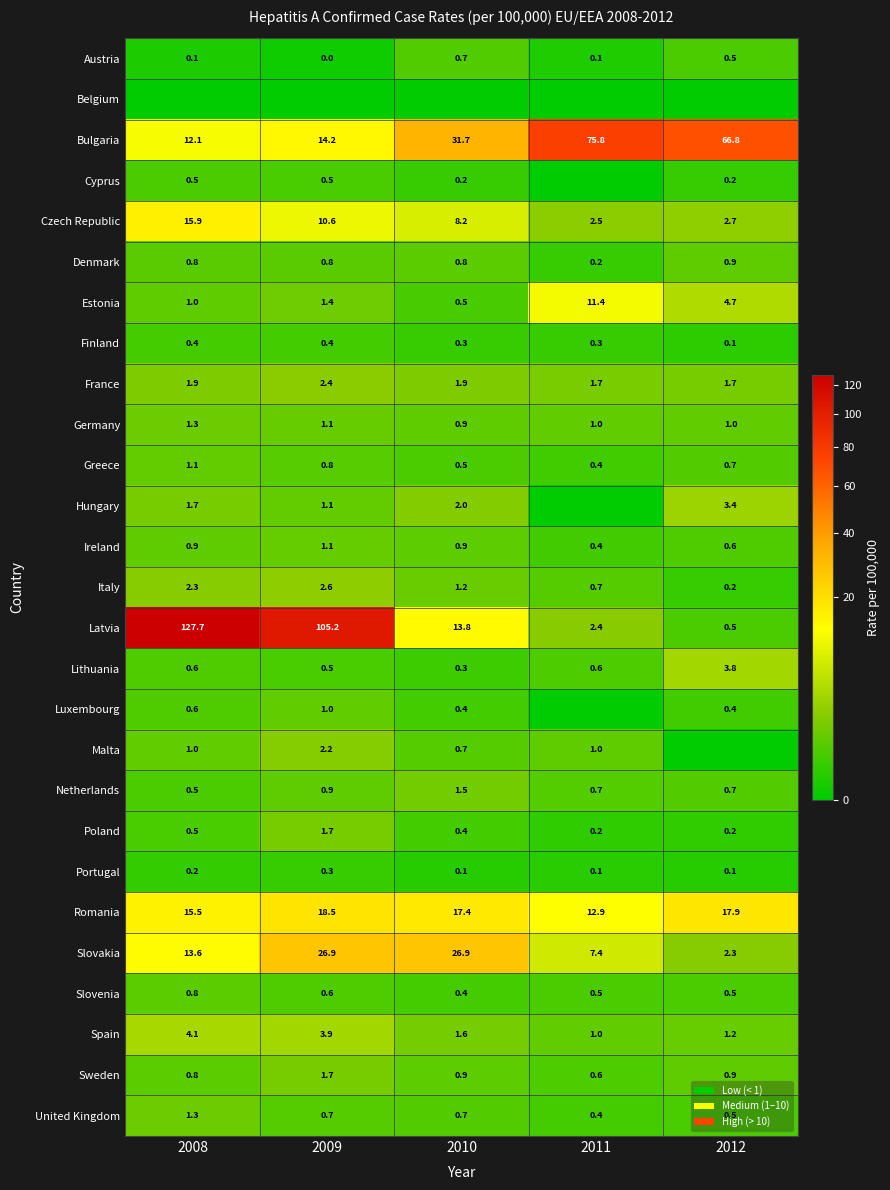

What is the difference between the France values at 2009 and 2012?

0.7